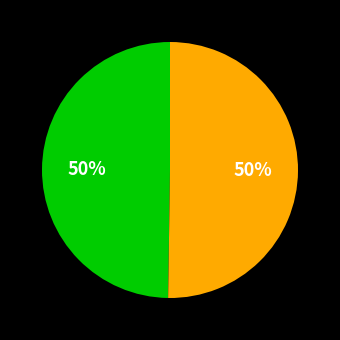

To the nearest percent, what is the average slice percentage?

50%